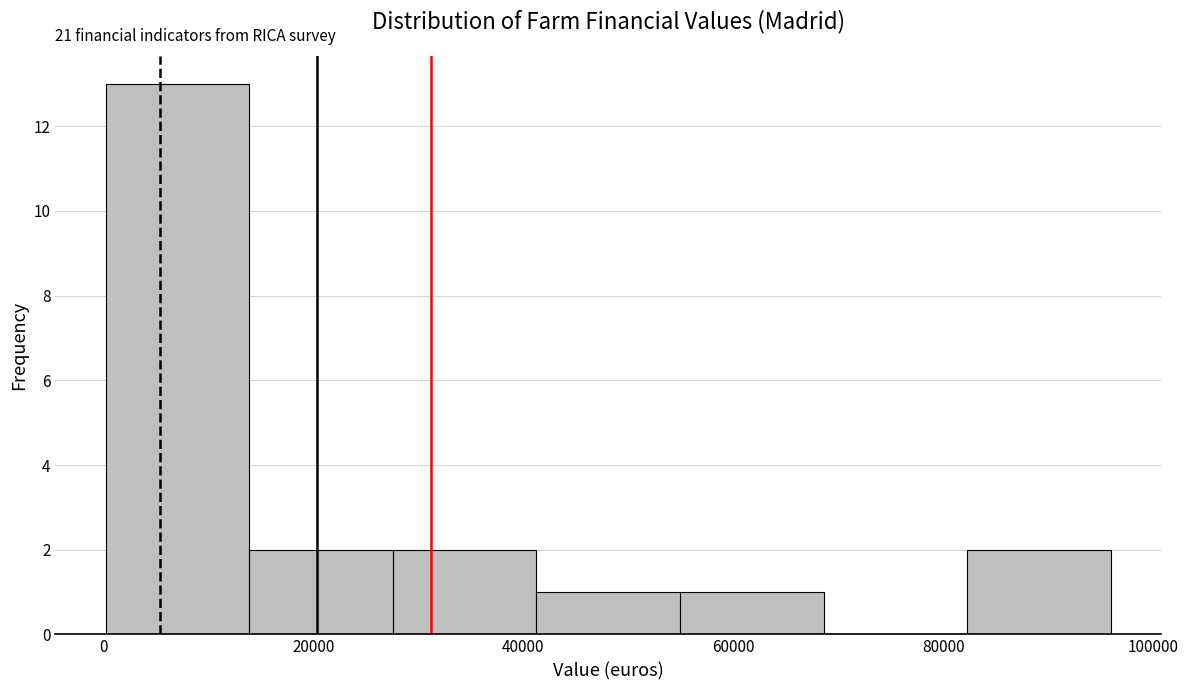

Over which range of the x-axis is the bar tallest?

0 to 14000